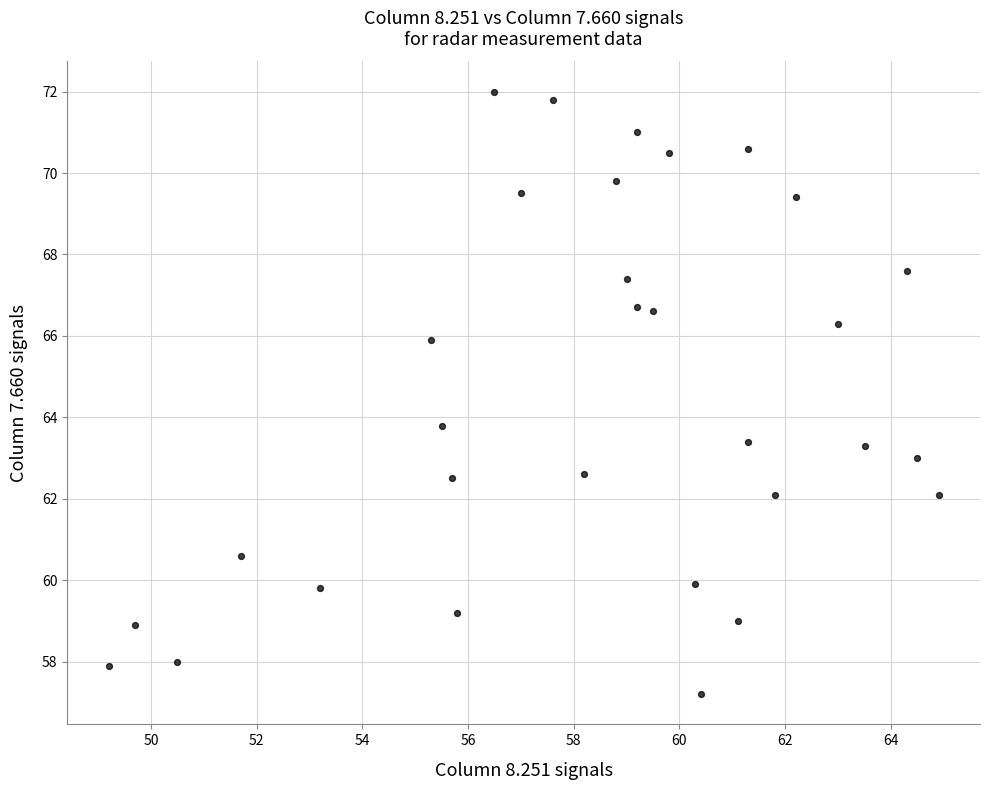

What is the range of X values (max minus min)?

15.7